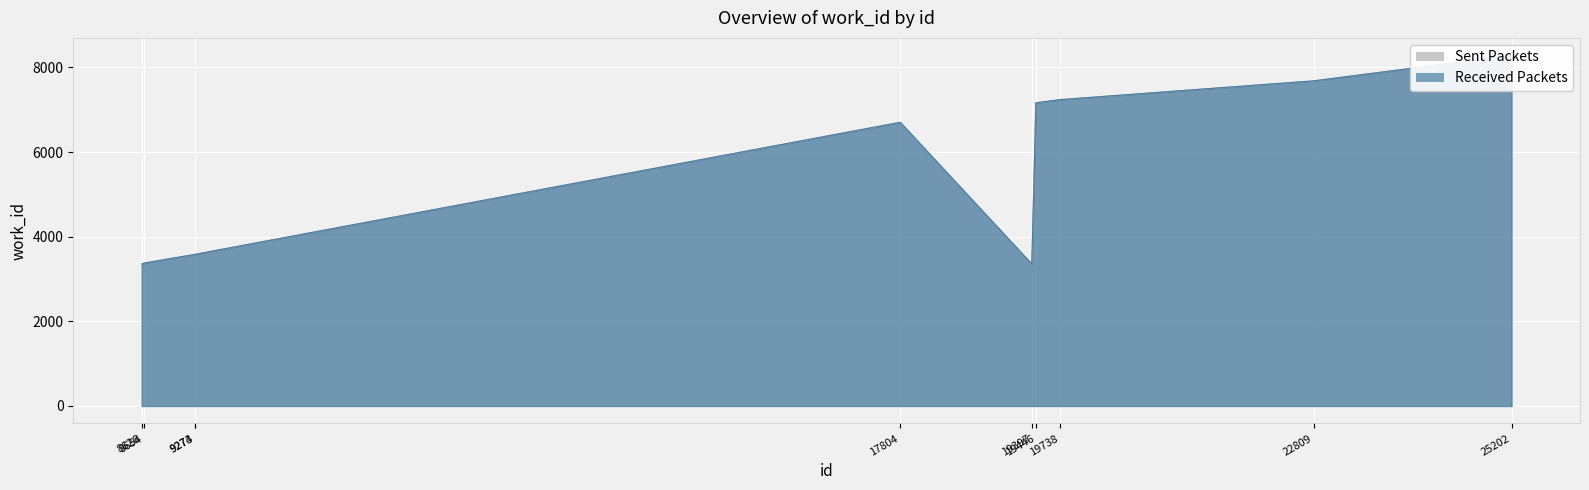

What is the difference between the maximum and minimum values?

4932